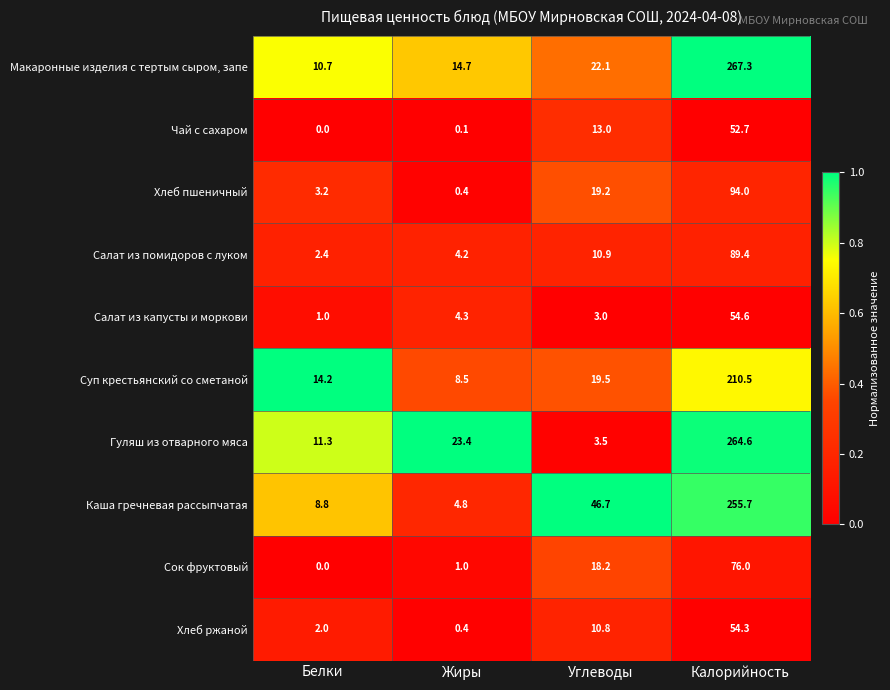

The Чай с сахаром series shows 79.5 at Калорийность. True or false?

False